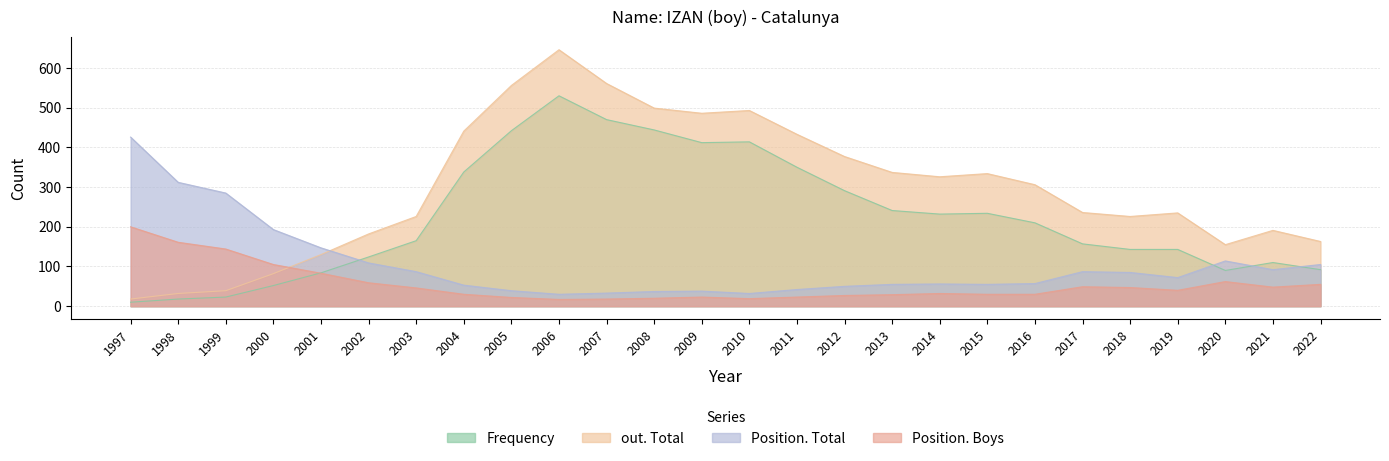

At which category does the chart reach its minimum across all series?

1997